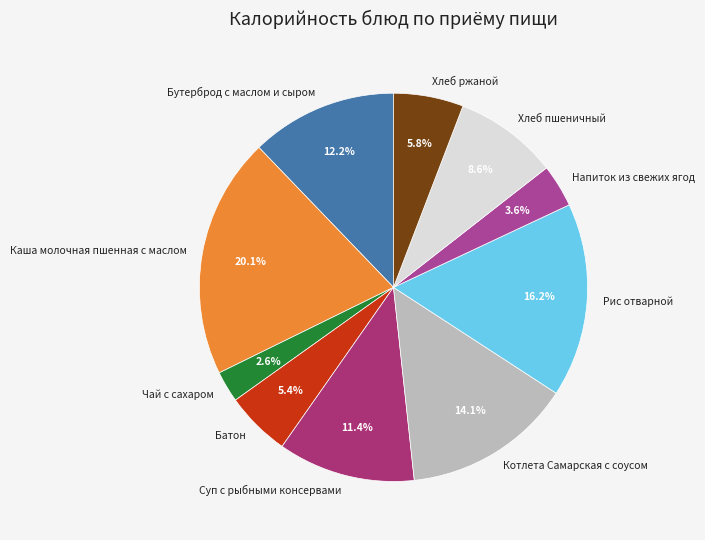

What is the ratio of the value at Хлеб пшеничный to the value at Суп с рыбными консервами?

0.8